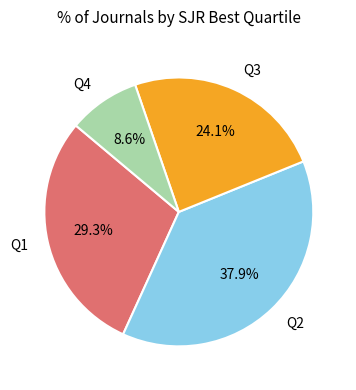

What is the ratio of the value at Q3 to the value at Q4?

2.8